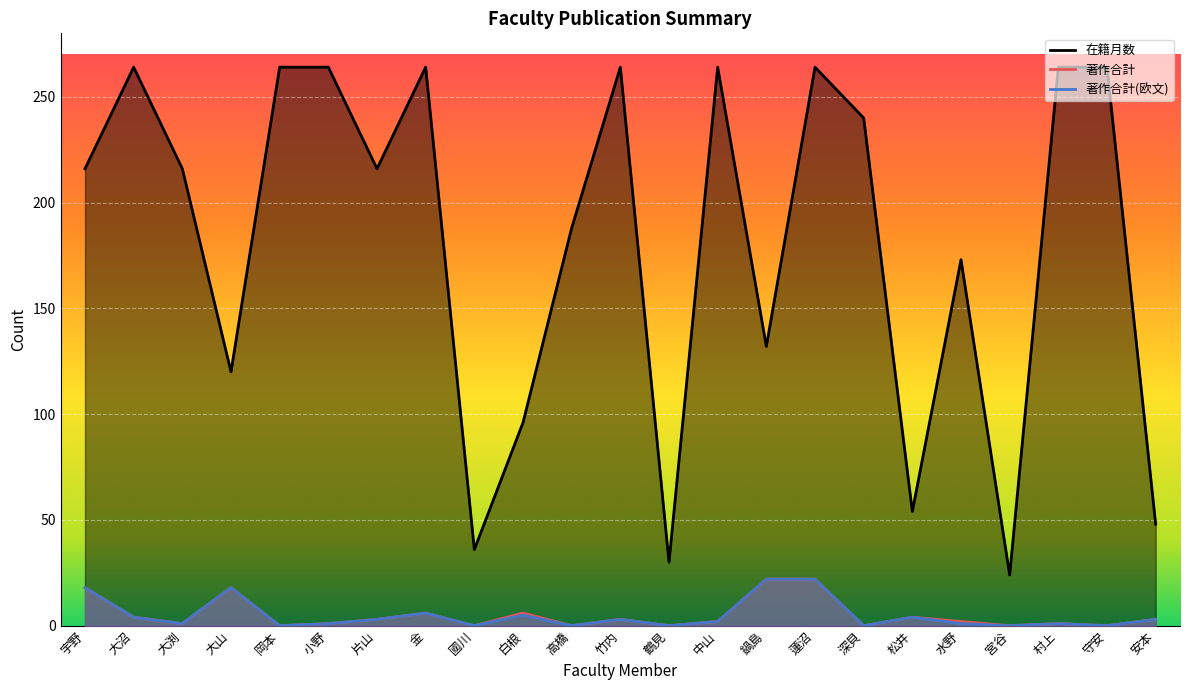

True or false: 著作合計 and 在籍月数 cross at least once.

False